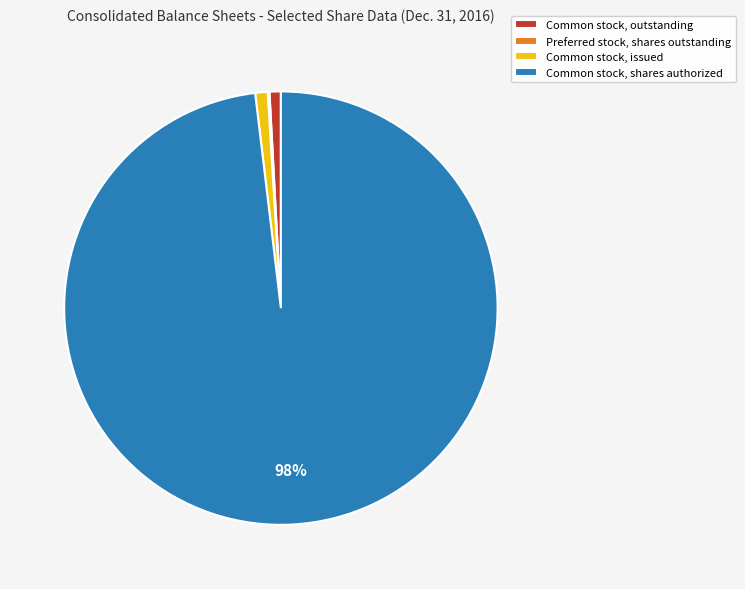

To the nearest percent, what percentage of the pie is Common stock, issued?

1%